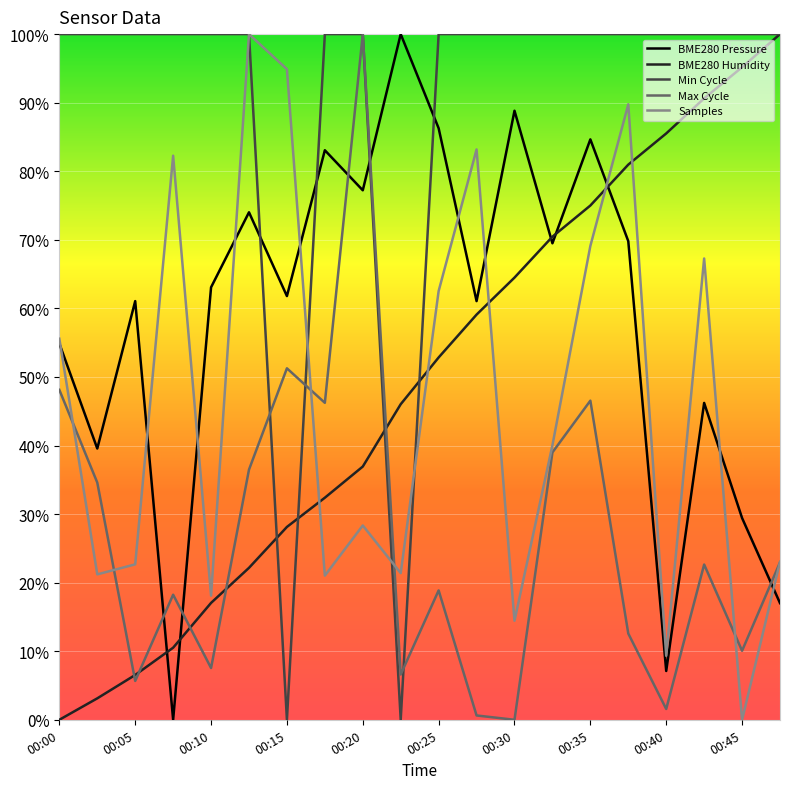

What is the difference between the BME280 Humidity values at 00:40 and 00:45?

9.7